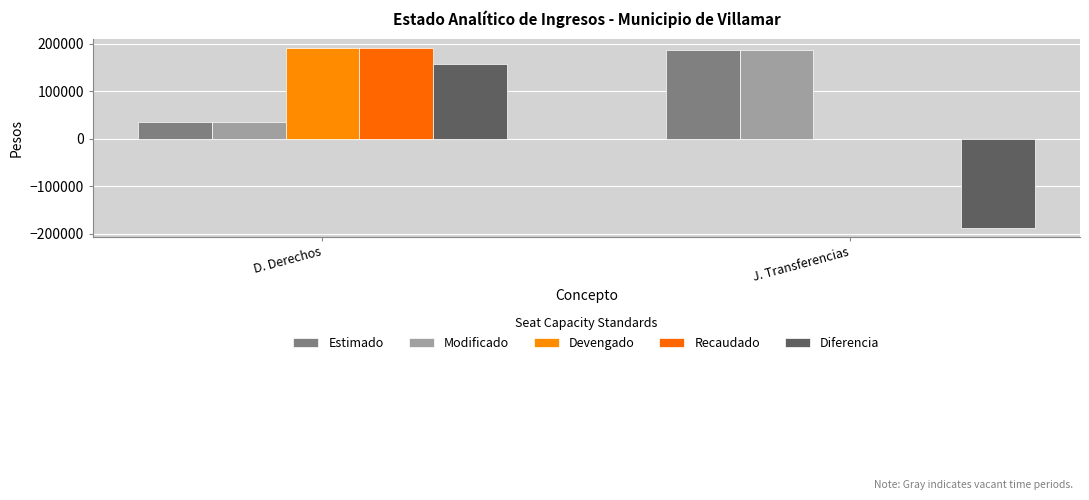

Rank the series at D. Derechos from lowest to highest value.

Estimado, Modificado, Diferencia, Devengado, Recaudado